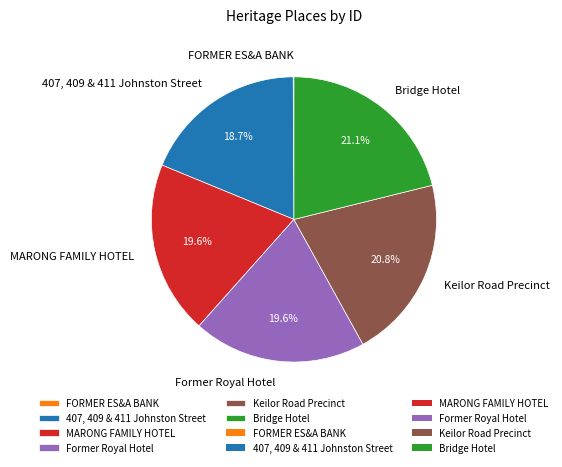

To the nearest percent, what portion does 407, 409 & 411 Johnston Street represent?

19%